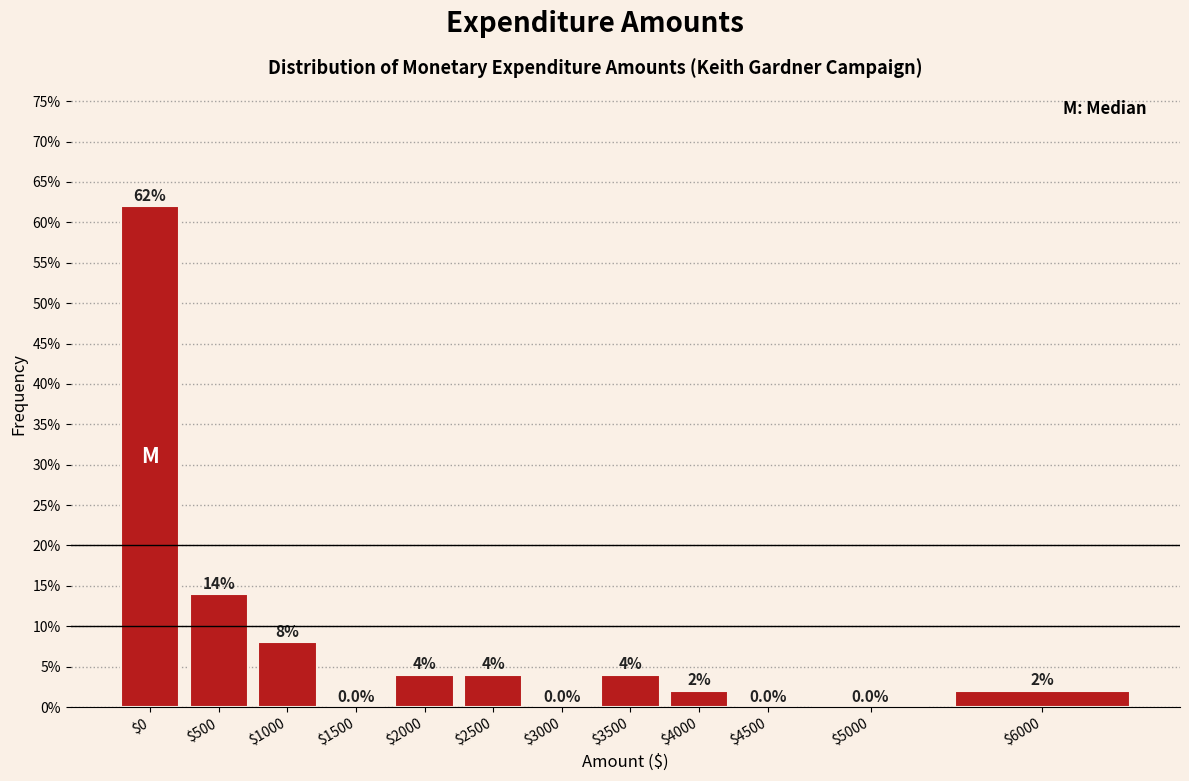

Where is the data nearest to the value 31?

$500